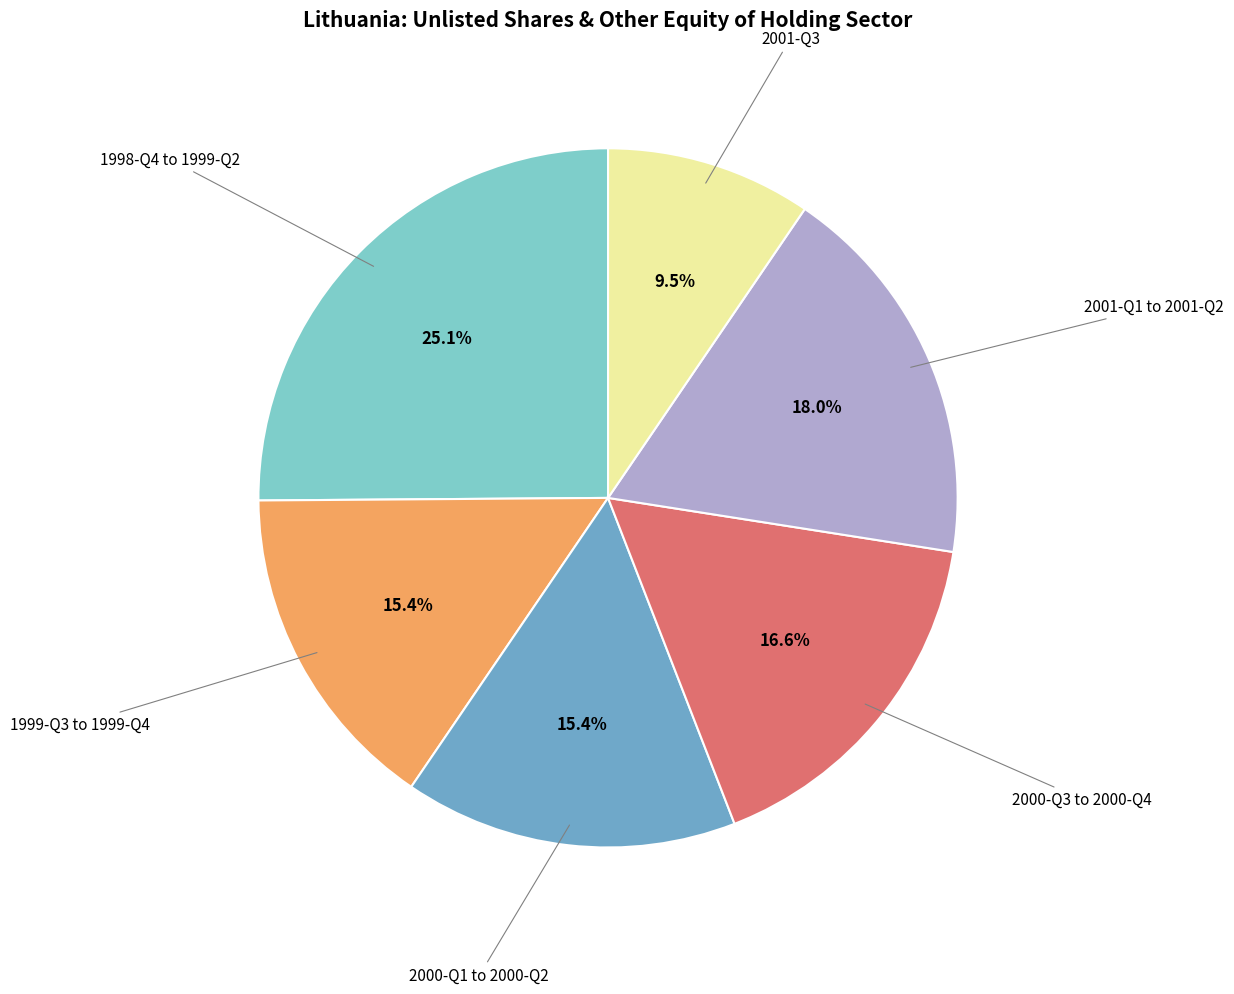

Does 2001-Q1 to 2001-Q2 account for over 50% of the chart?

No